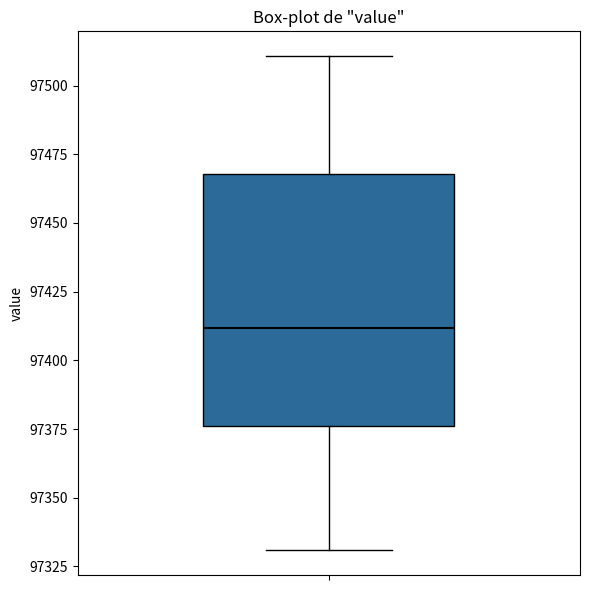

Read this box plot against the y-axis: the position of the median line, the range covered by the box, and the ends of both whiskers. The values are not printed on the chart, so give them approximately, as read against the axis.

median 97410, box 97375 to 97470, whiskers 97330 to 97510